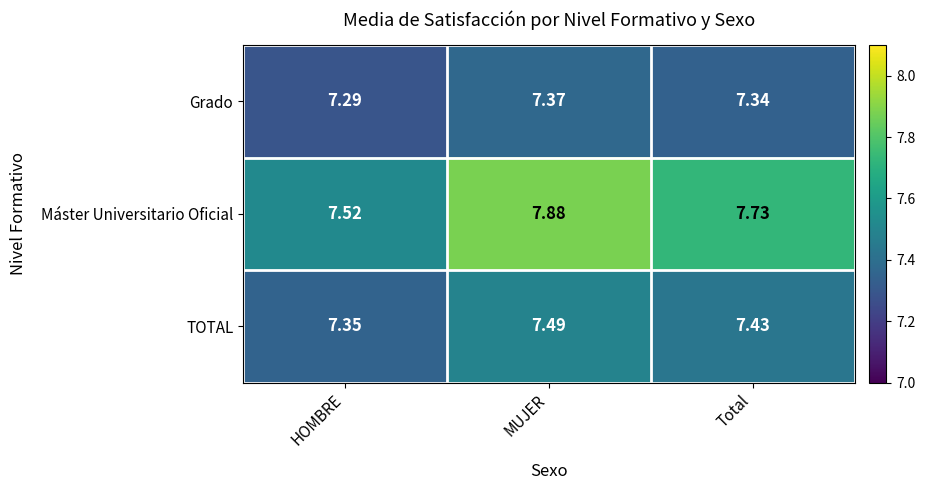

Which category has the lowest value in the TOTAL series?

HOMBRE